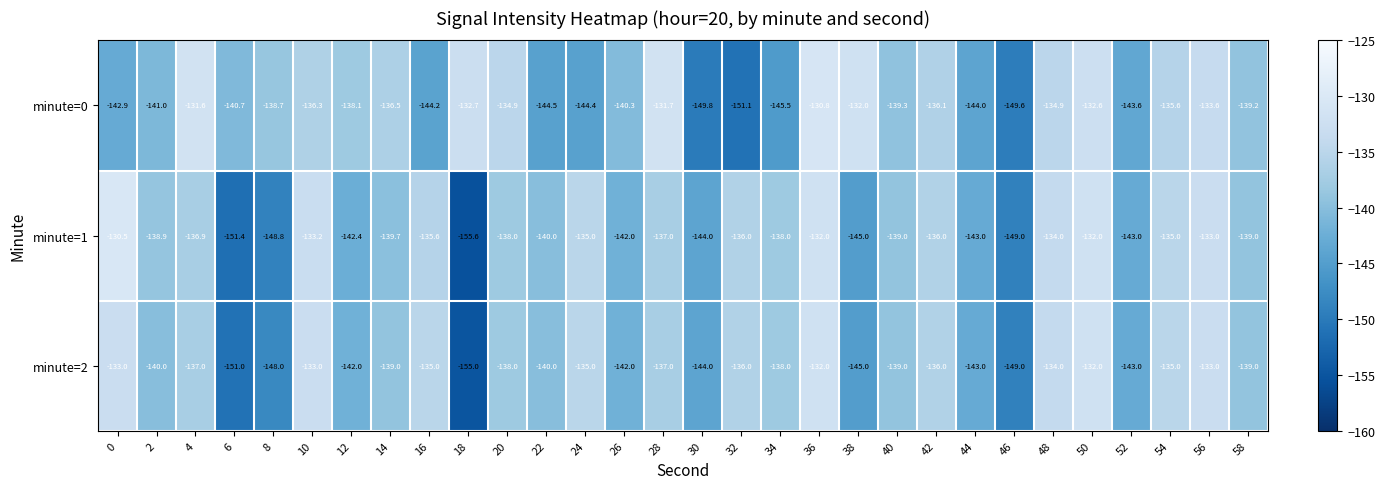

What is the difference between the maximum and minimum values in the minute=1 series?

25.1